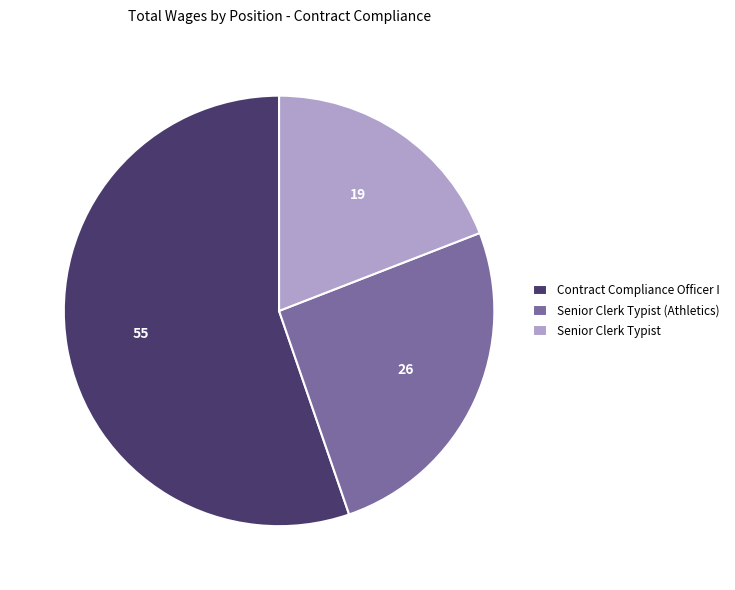

Is the sum of Senior Clerk Typist and Senior Clerk Typist (Athletics) greater than half?

No